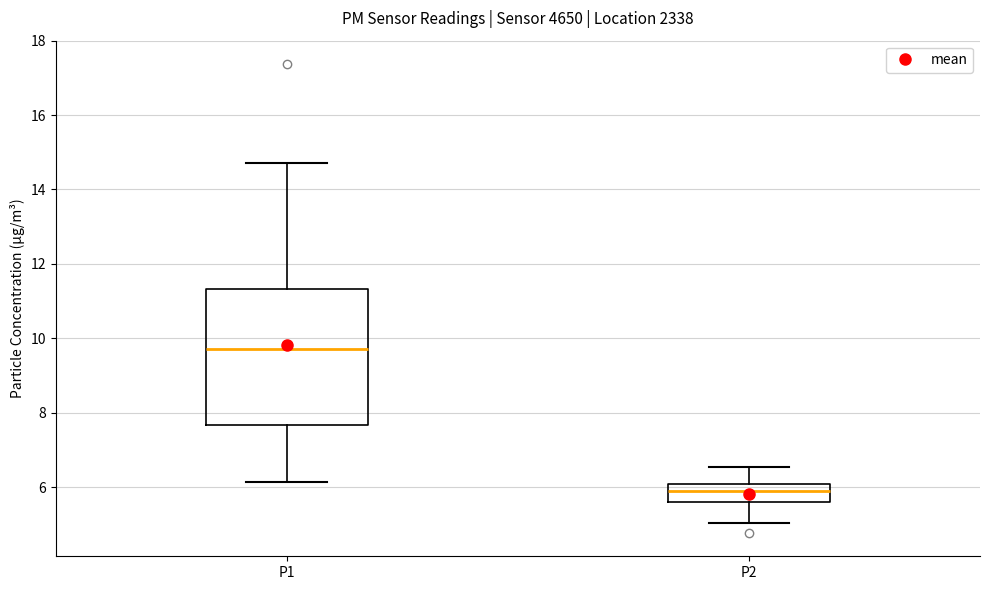

Reading left to right, read every box against the y-axis: the position of its median line, the range the box covers, and the ends of its whiskers. The values are not printed on the chart, so give them approximately, as read against the axis.

P1: median 9.8, box 7.6 to 11.4, whiskers 6.2 to 14.8
P2: median 6.0 (inside the box), box 5.6 to 6.0, whiskers 5.0 to 6.6